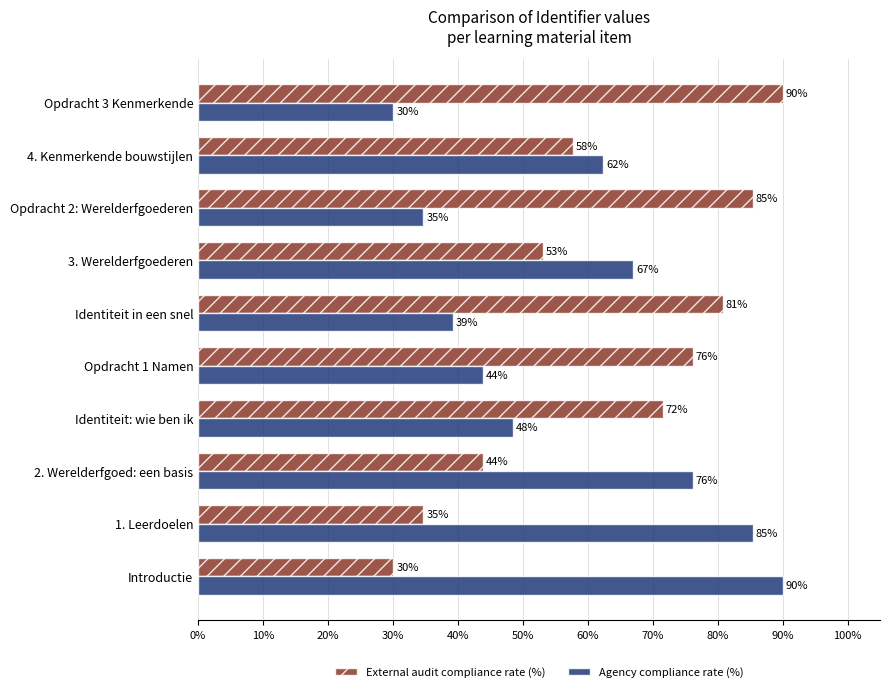

At which label is Agency compliance rate (%) closest to 60?

4. Kenmerkende bouwstijlen